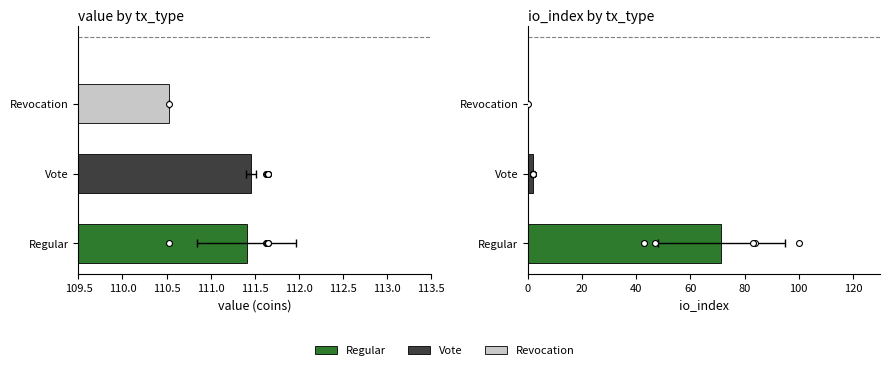

Which series has the largest total across all categories?

Vote